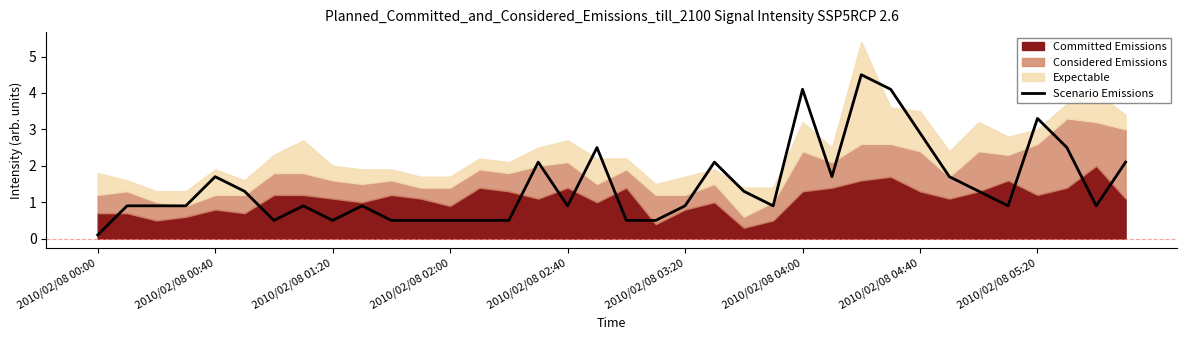

True or false: there are more than 0 points higher than both neighbors.

True